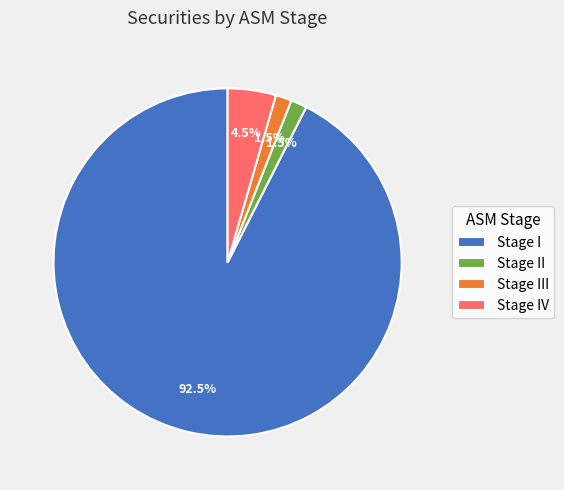

Does Stage I represent more than half of the total?

Yes